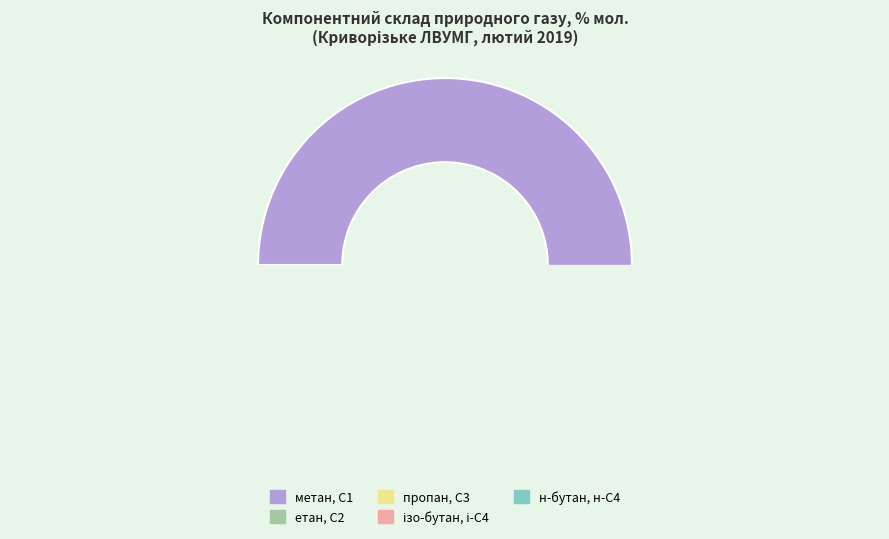

The пропан, С3 slice represents 13% of the pie. True or false?

False